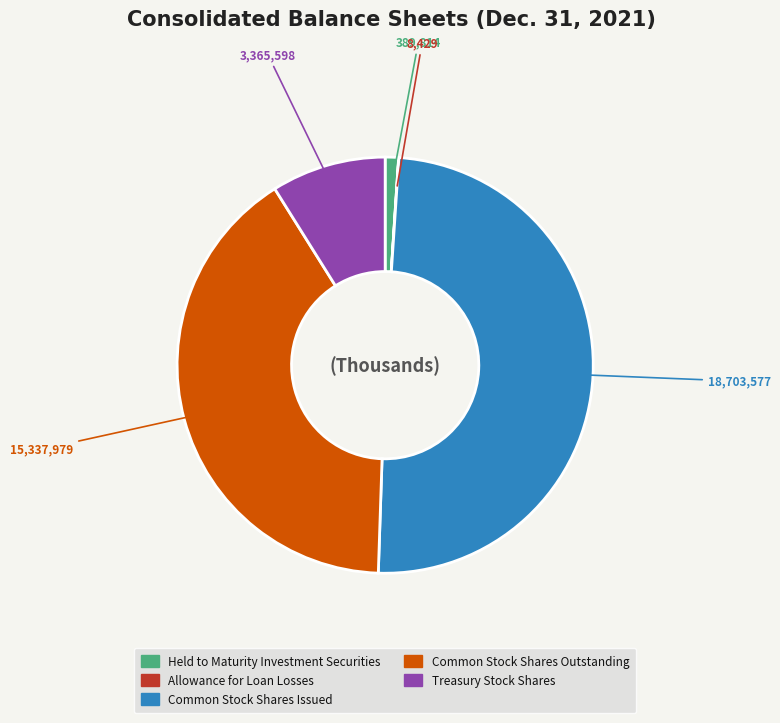

What is the ratio of the value at Common Stock Shares Issued to the value at Held to Maturity Investment Securities?

48.0